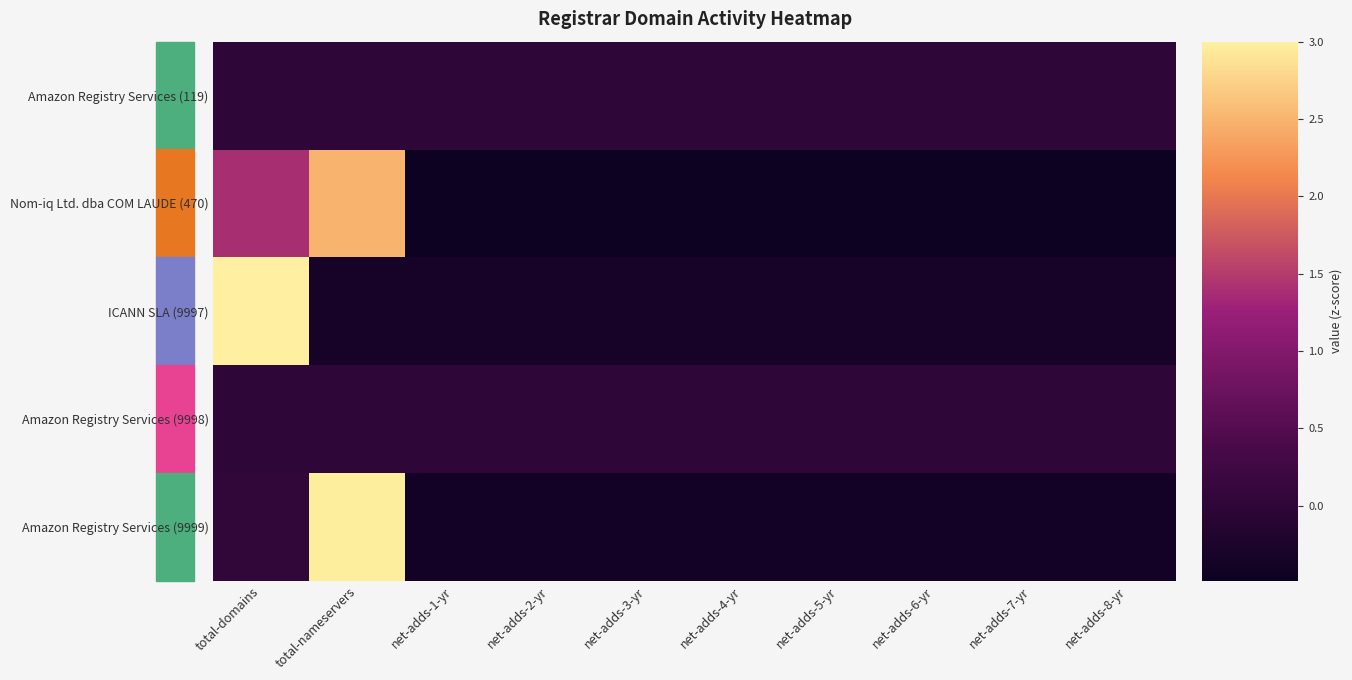

Rank the series by their maximum value, from highest to lowest.

ICANN SLA (9997), Amazon Registry Services (9999), Nom-iq Ltd. dba COM LAUDE (470), Amazon Registry Services (119), Amazon Registry Services (9998)